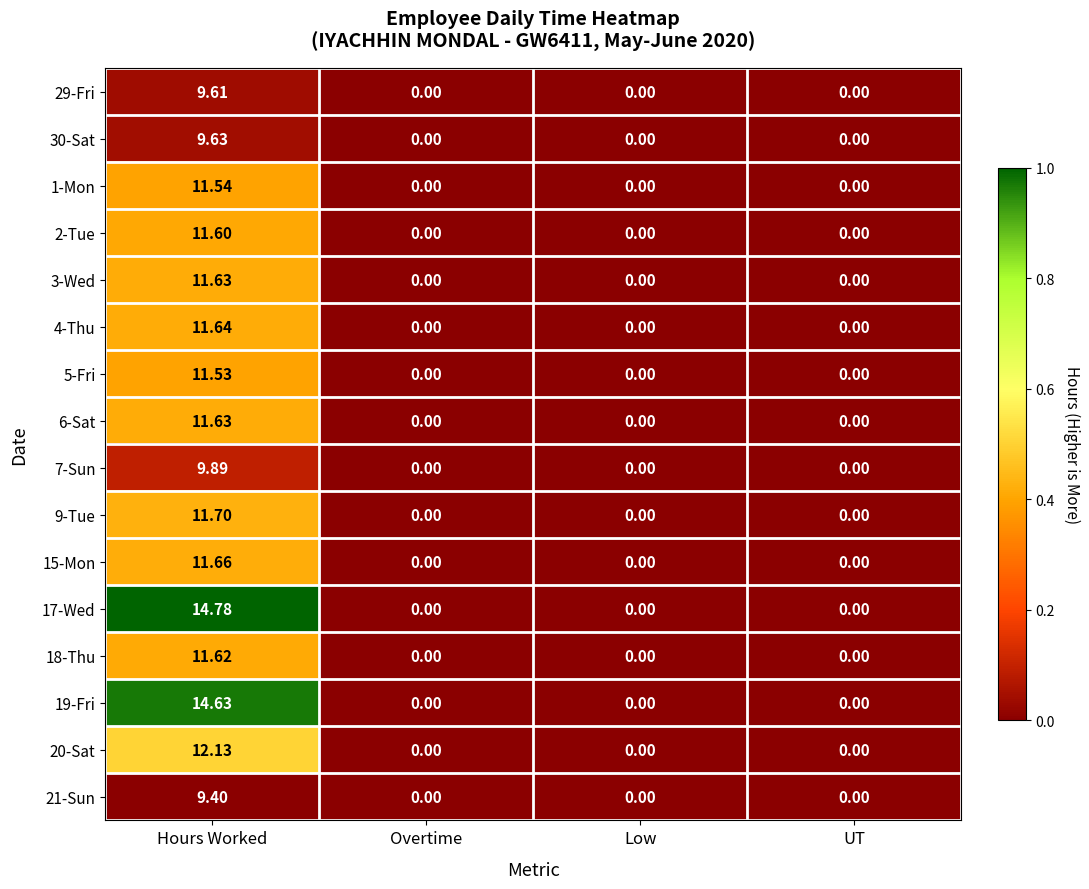

Which category has the highest value across all series?

Hours Worked